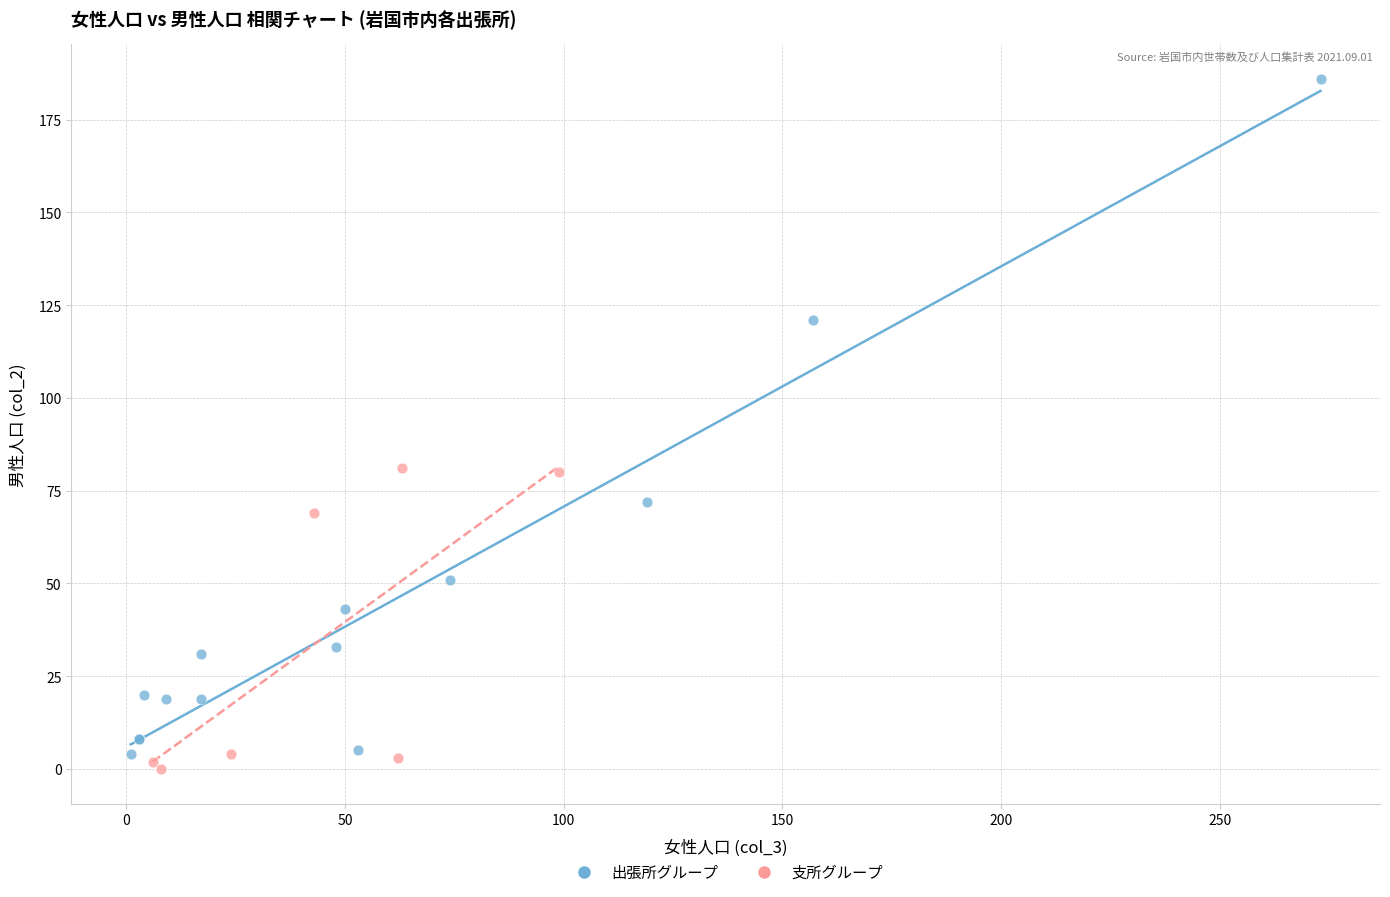

Which series contains the highest Y value?

出張所グループ